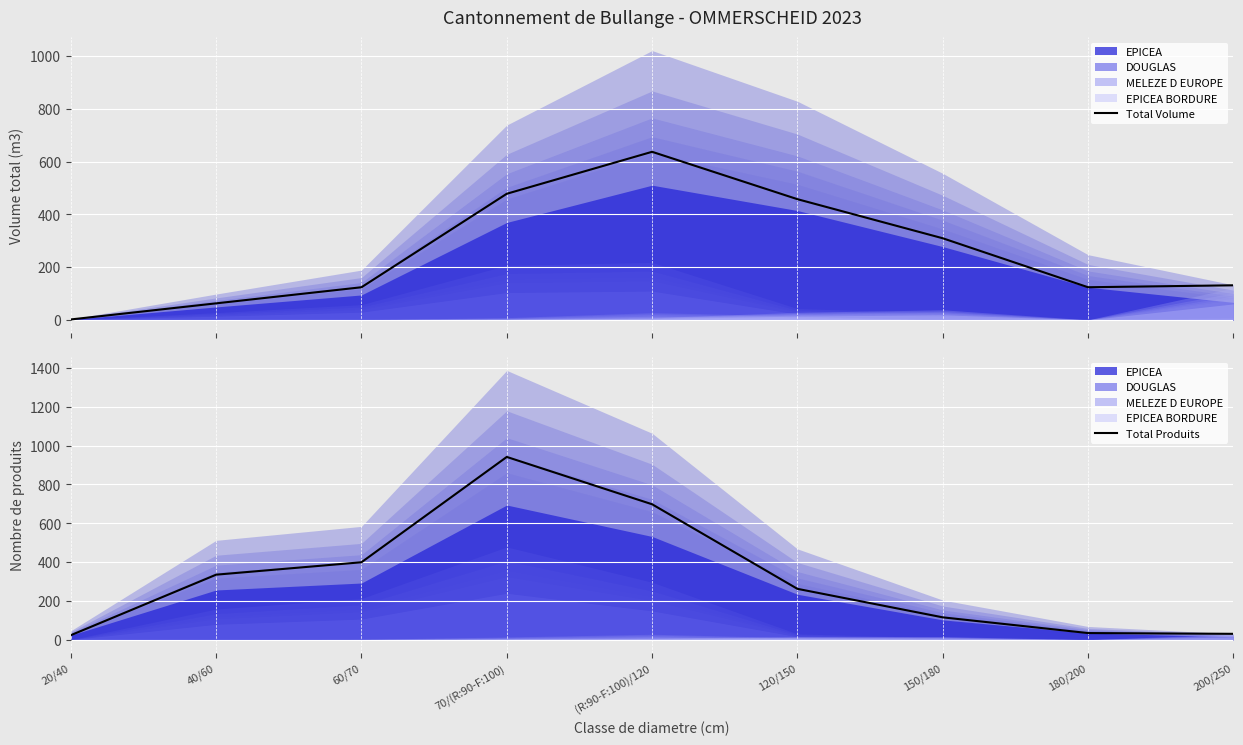

The Total Produits series shows 698 at (R:90-F:100)/120. True or false?

True